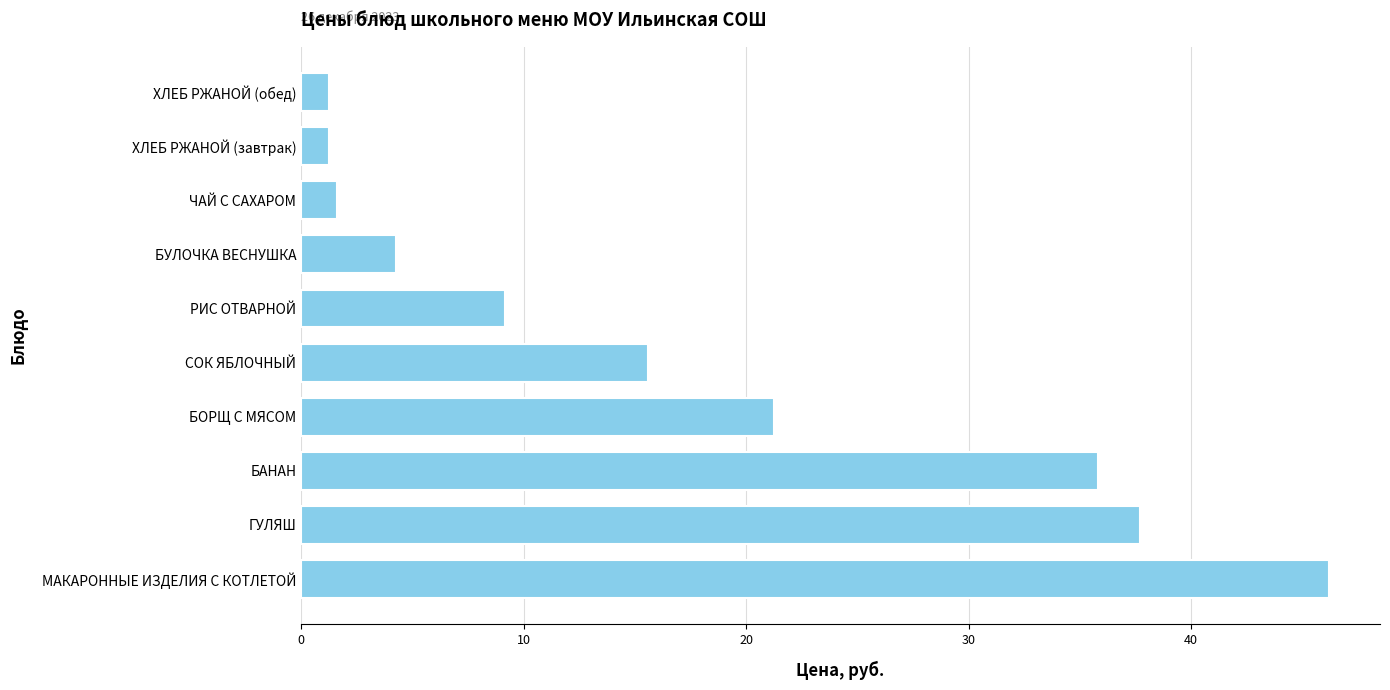

At which category does the chart reach its peak across all series?

МАКАРОННЫЕ ИЗДЕЛИЯ С КОТЛЕТОЙ